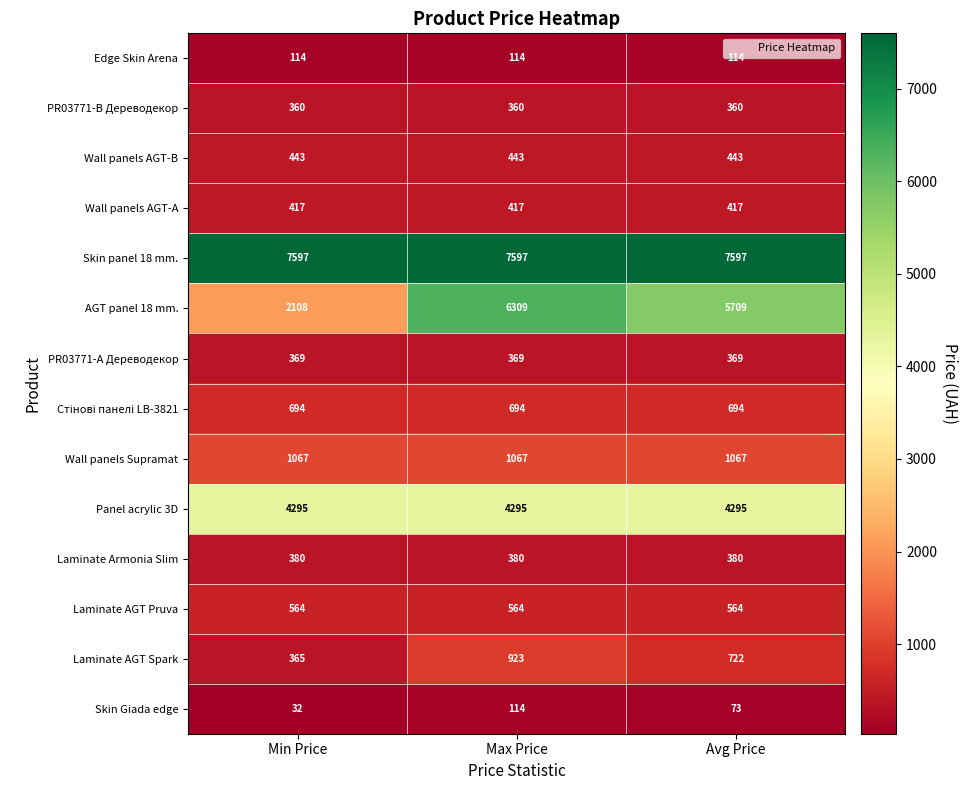

What is the average value of the Wall panels Supramat series?

1067